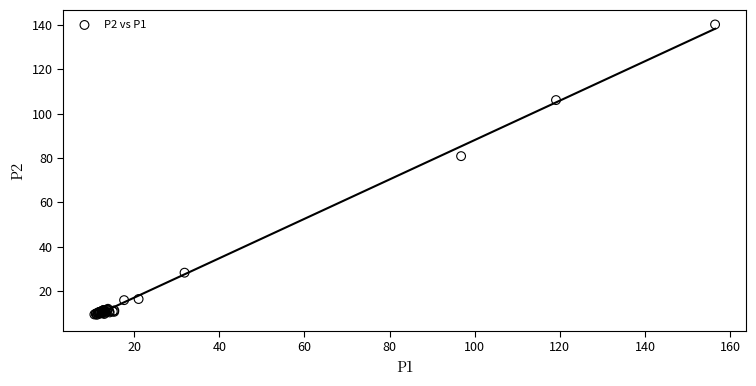

What Y value in the scatter plot is closest to 74?

80.8